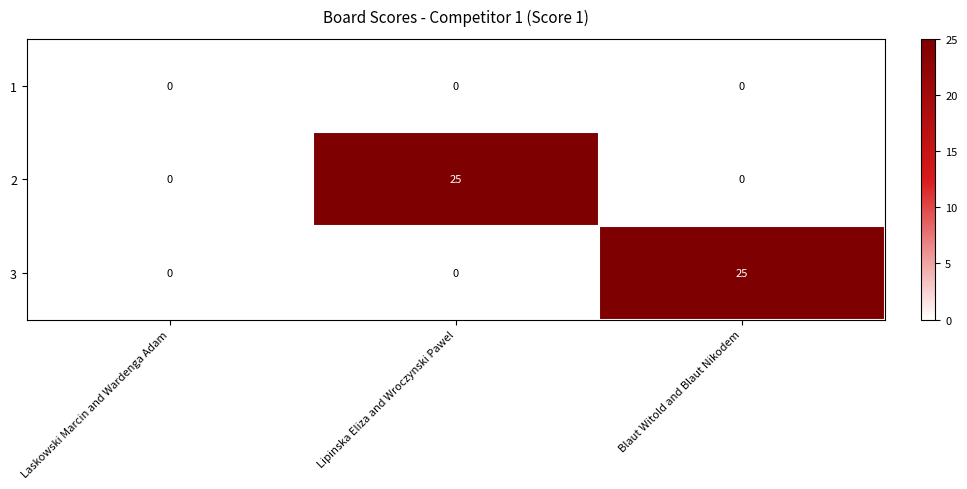

How many 3 values are between 0 and 25?

3